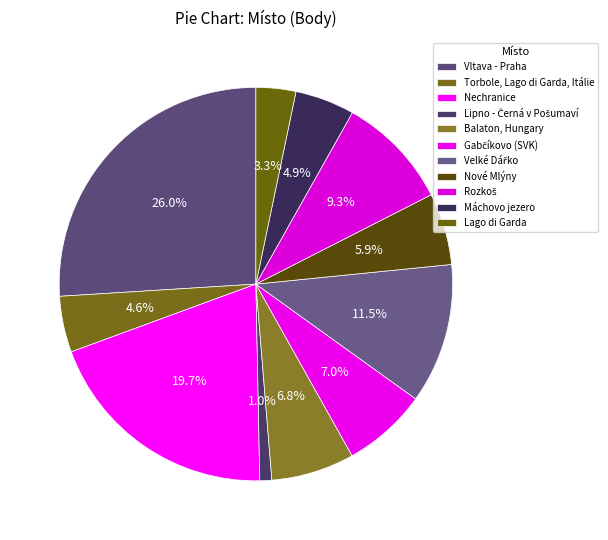

How many slices are in this pie chart?

11